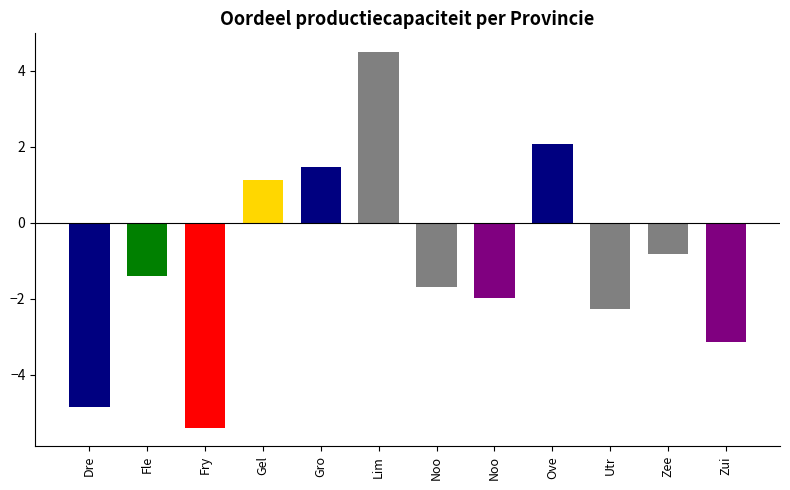

How many distinct data groups are displayed?

1